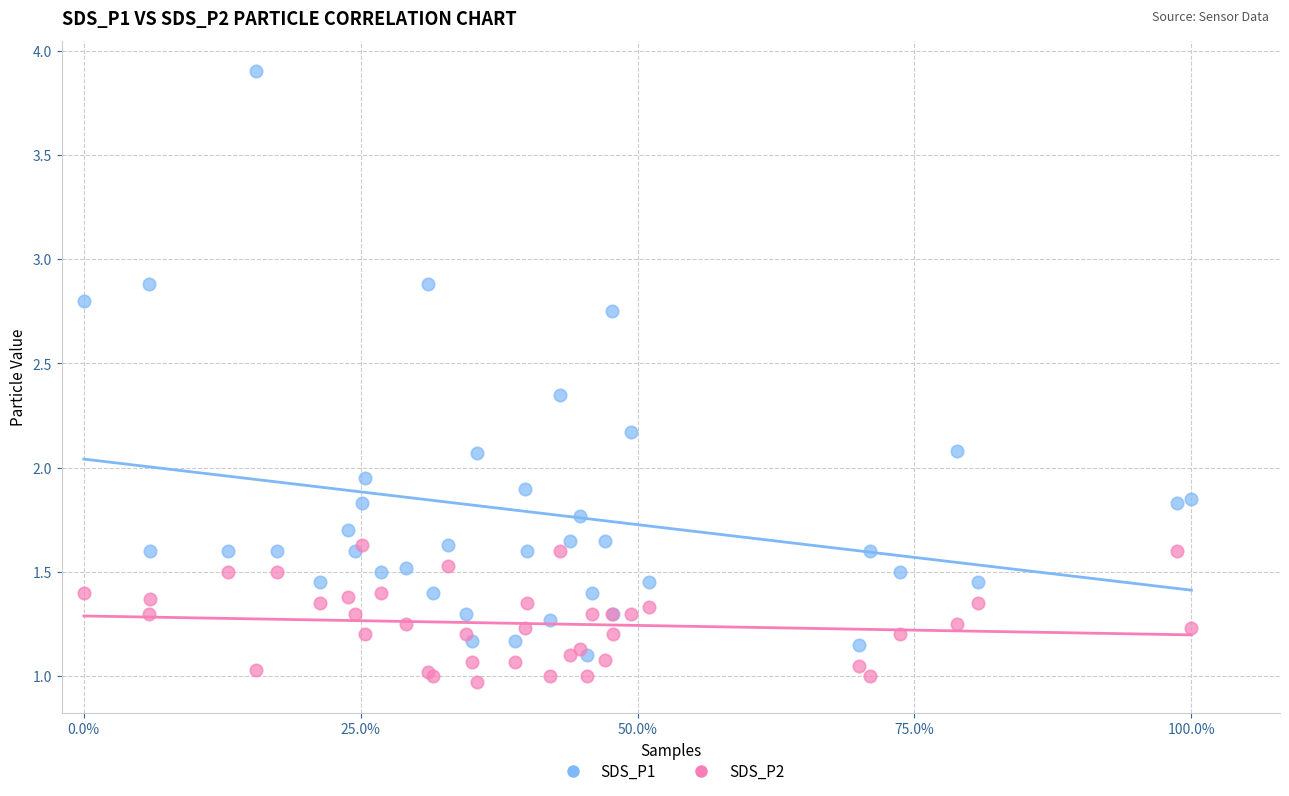

Which series reaches the minimum Y coordinate?

SDS_P2